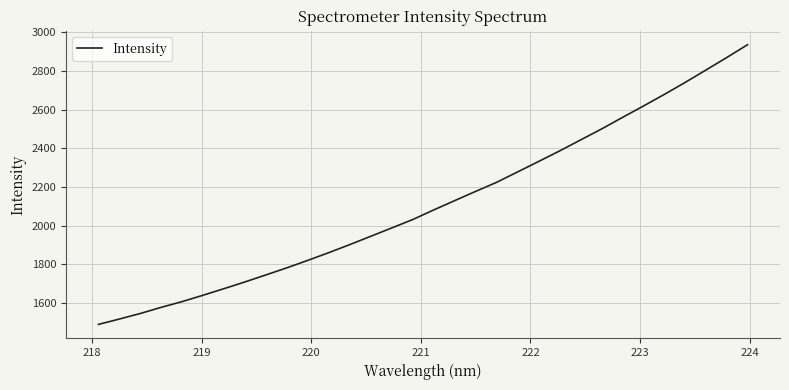

What is the difference between the second highest and minimum values?

1379.3